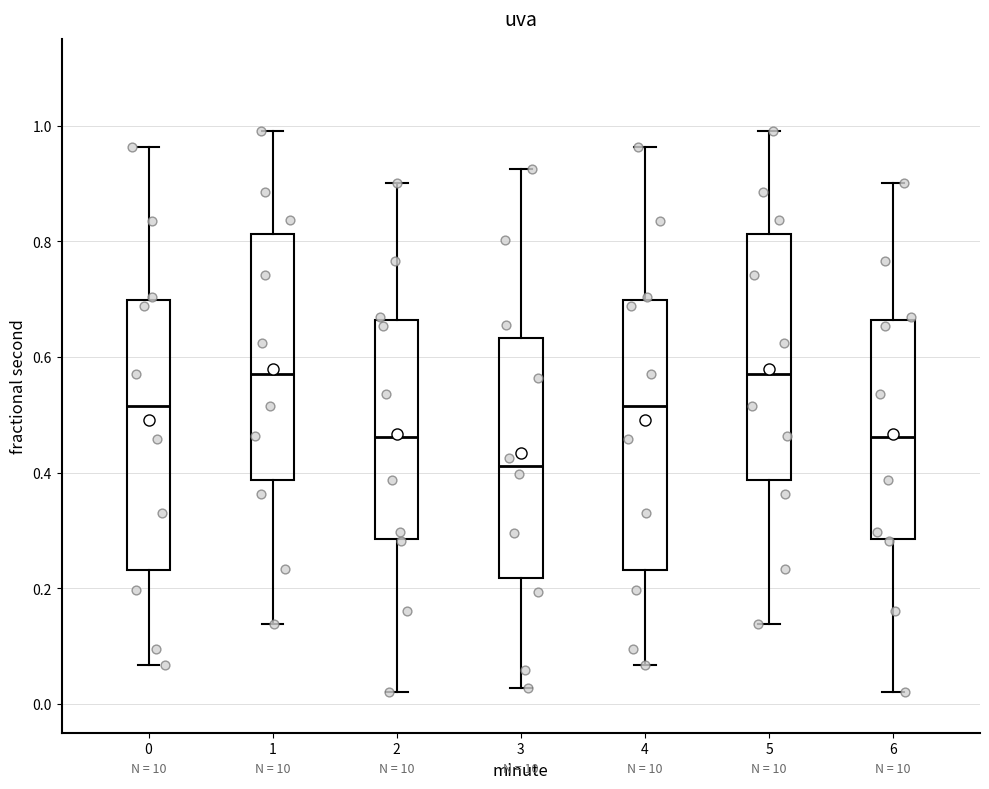

Reading left to right, transcribe this box plot: for each box, give where its median line is, the range the box spans, and where its two whiskers end, as read against the y-axis. The values are not printed on the chart, so give them approximately, as read against the axis.

0: median 0.52, box 0.24 to 0.70, whiskers 0.06 to 0.96
1: median 0.58, box 0.38 to 0.82, whiskers 0.14 to 1.00
2: median 0.46, box 0.28 to 0.66, whiskers 0.02 to 0.90
3: median 0.42, box 0.22 to 0.64, whiskers 0.02 to 0.92
4: median 0.52, box 0.24 to 0.70, whiskers 0.06 to 0.96
5: median 0.58, box 0.38 to 0.82, whiskers 0.14 to 1.00
6: median 0.46, box 0.28 to 0.66, whiskers 0.02 to 0.90